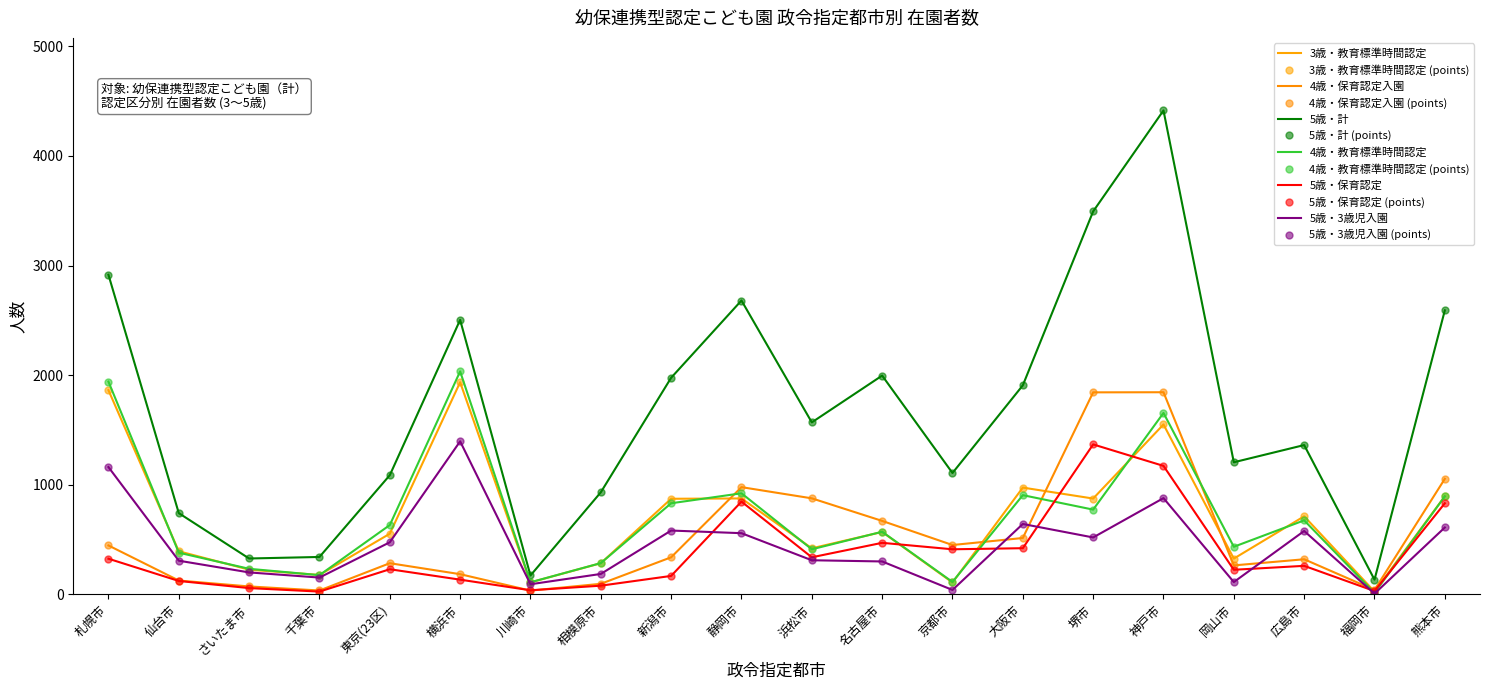

What is the label of the 2nd point from the left?

仙台市